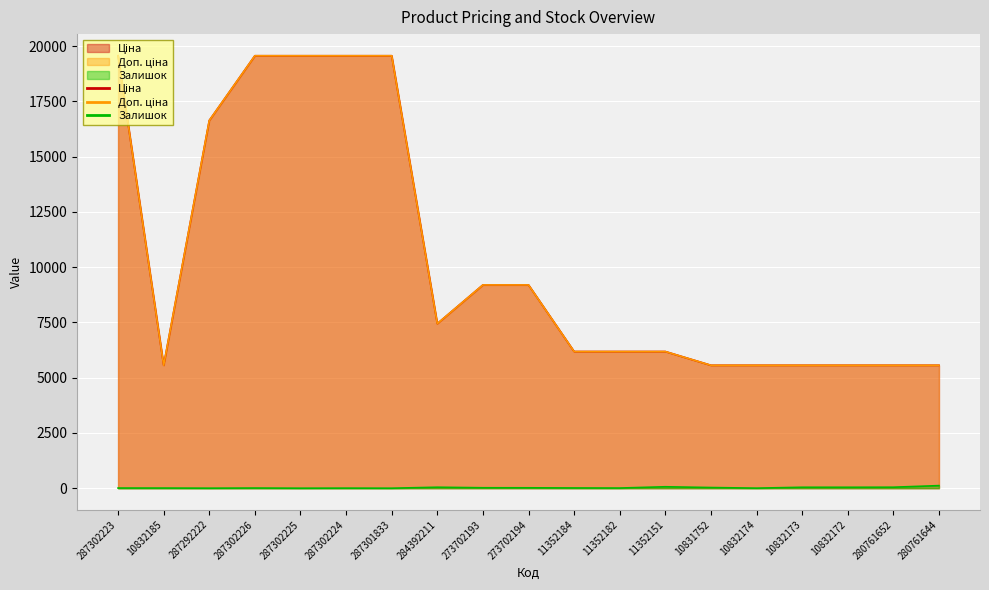

What is the greatest value displayed?

19564.9